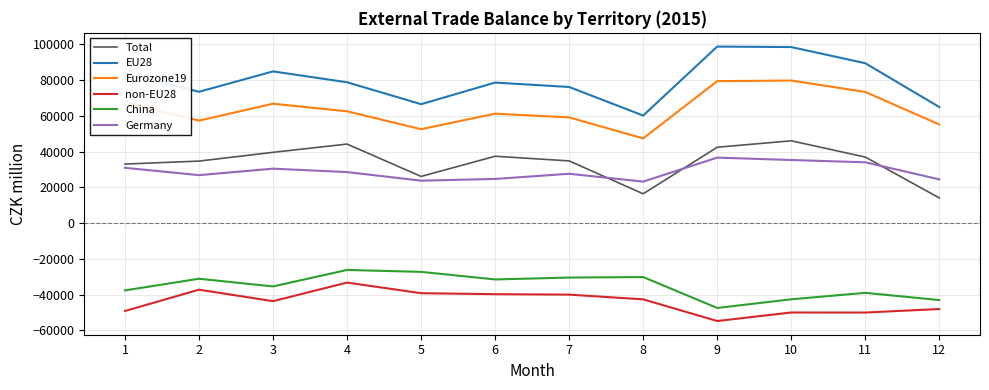

The value of EU28 at 2 is 37501. True or false?

False